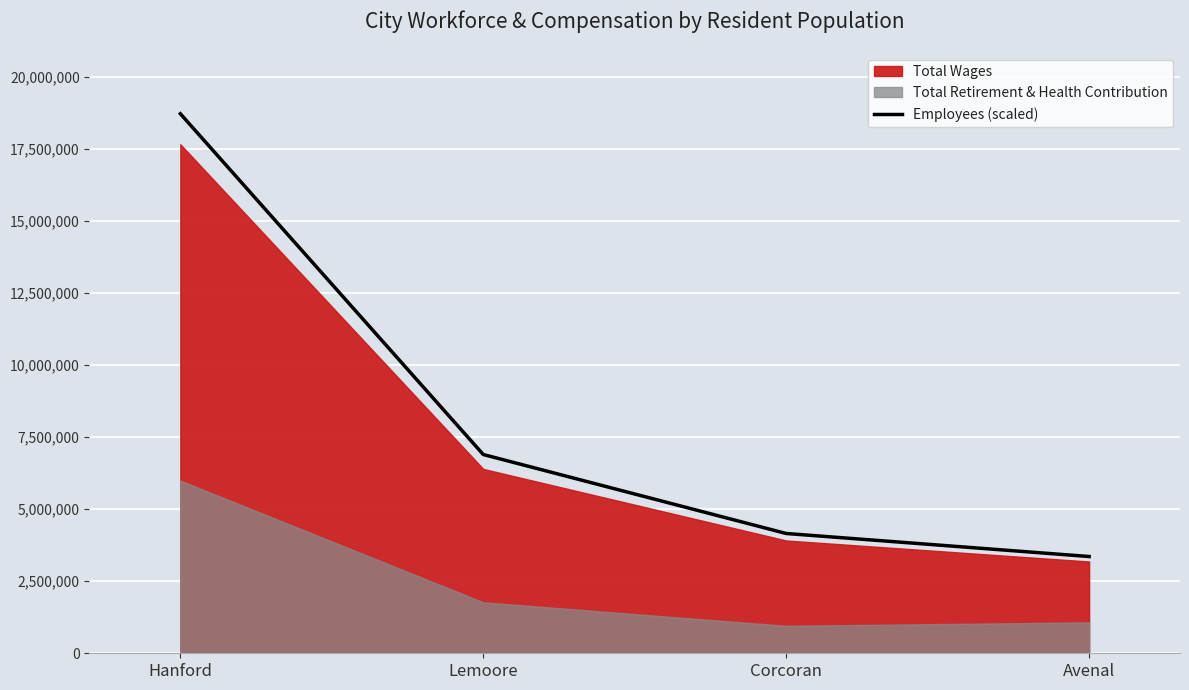

Rank the categories by value from highest to lowest.

Hanford, Lemoore, Corcoran, Avenal